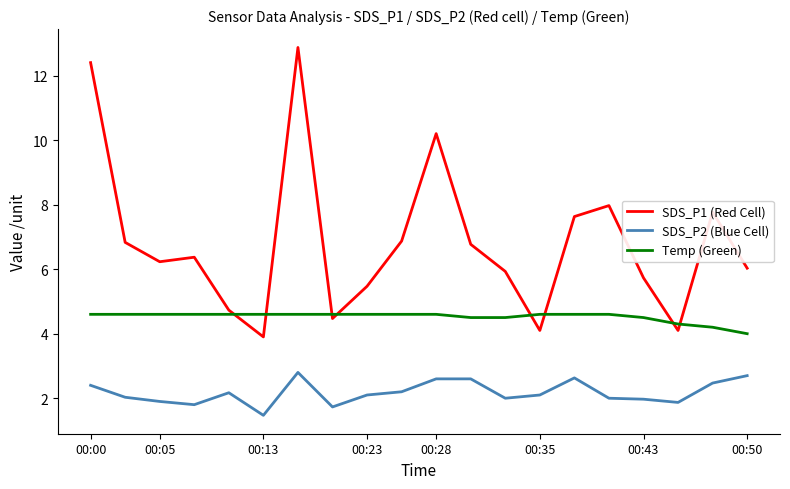

Which series has the largest total across all categories?

SDS_P1 (Red Cell)